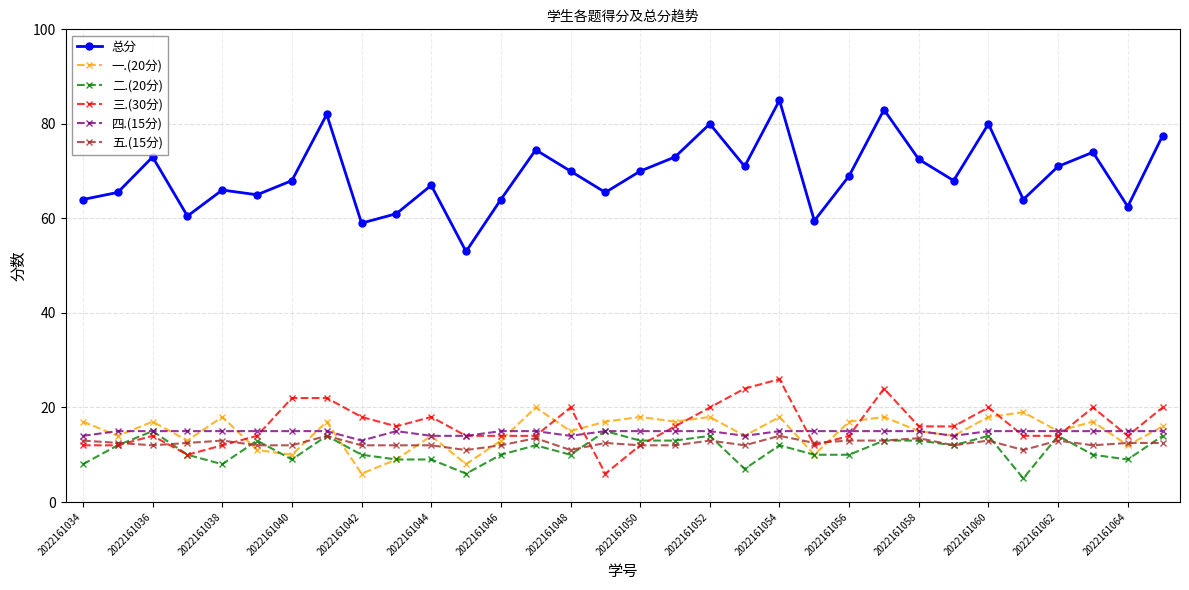

How many data points in 总分 are less than 69?

16